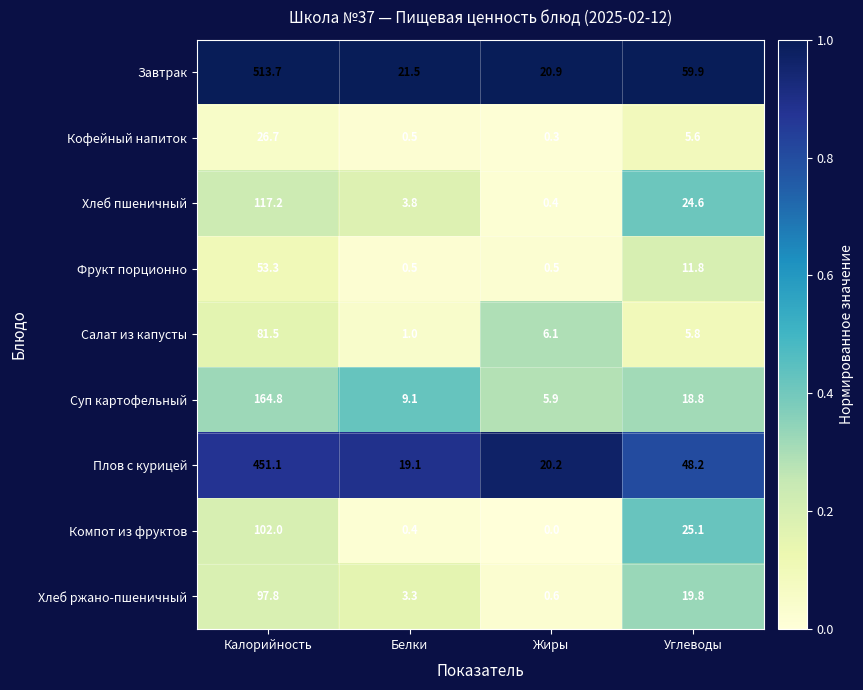

At which label does Салат из капусты first exceed 6?

Калорийность